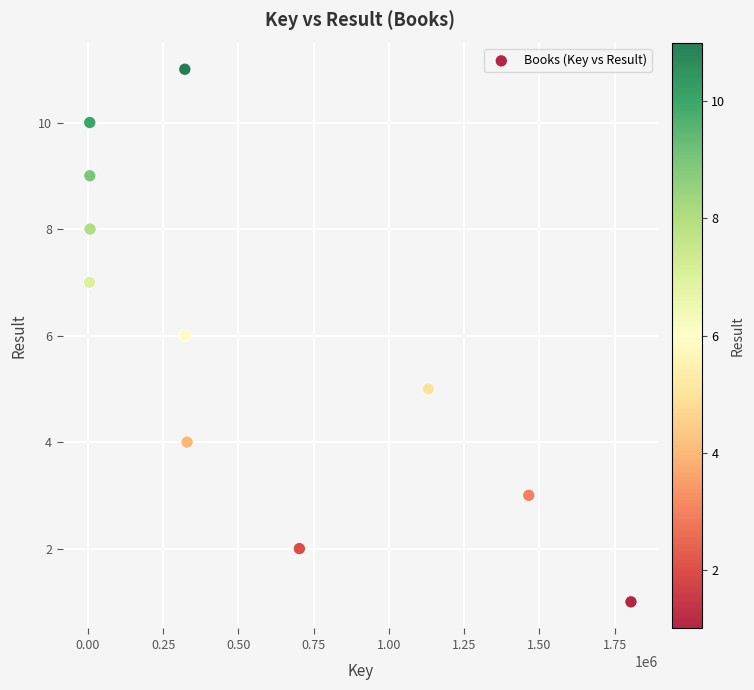

What is the average Y value?

6